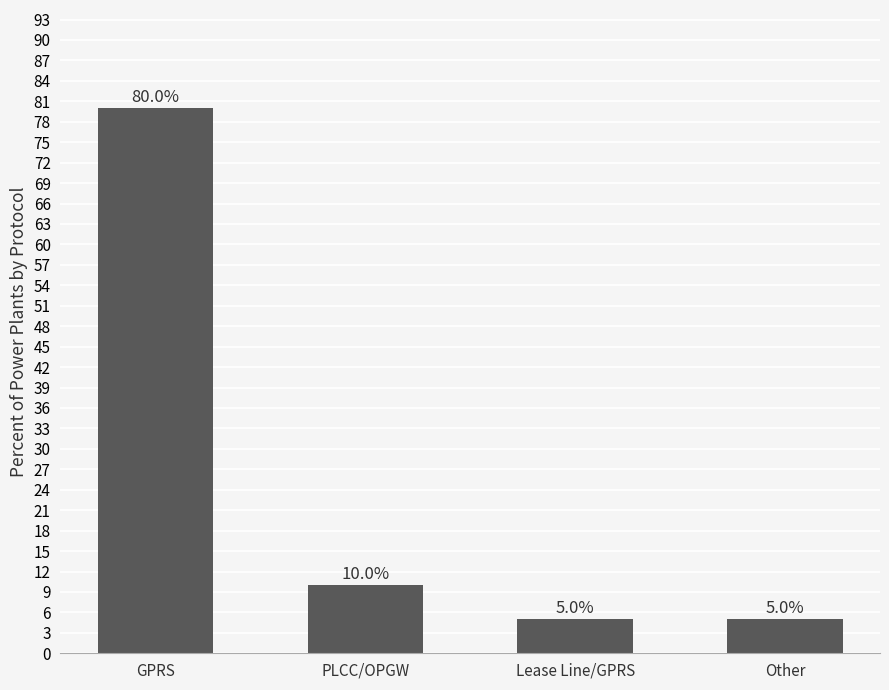

What is the sum of all values?

100